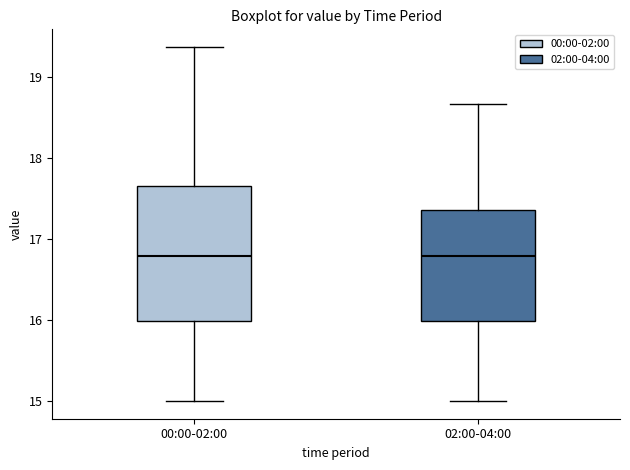

Reading left to right, transcribe this box plot: for each box, give where its median line is, the range the box spans, and where its two whiskers end, as read against the y-axis. The values are not printed on the chart, so give them approximately, as read against the axis.

00:00-02:00: median 16.8, box 16.0 to 17.7, whiskers 15.0 to 19.4
02:00-04:00: median 16.8, box 16.0 to 17.4, whiskers 15.0 to 18.7